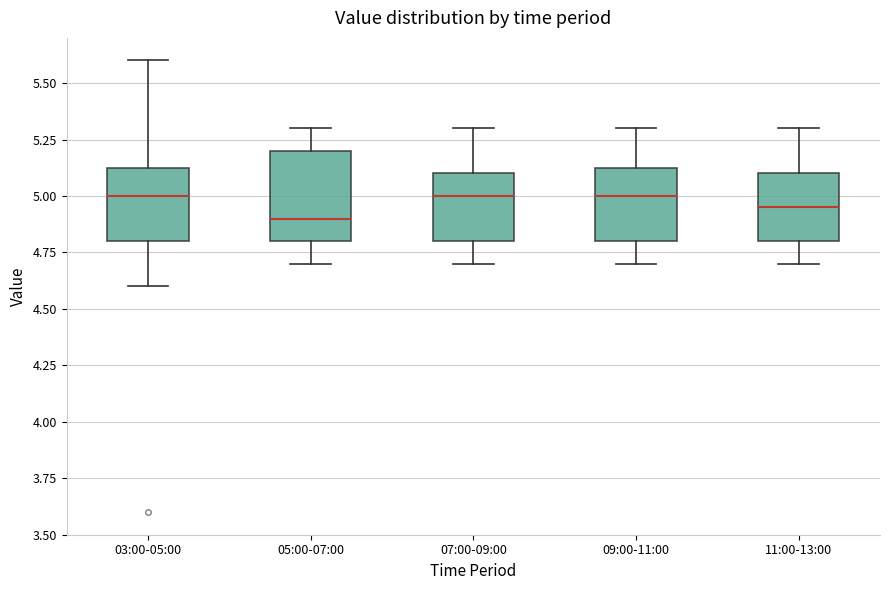

Where does the upper whisker of the box for 05:00-07:00 end on the y-axis? The values are not printed on the chart, so give them approximately, as read against the axis.

5.30